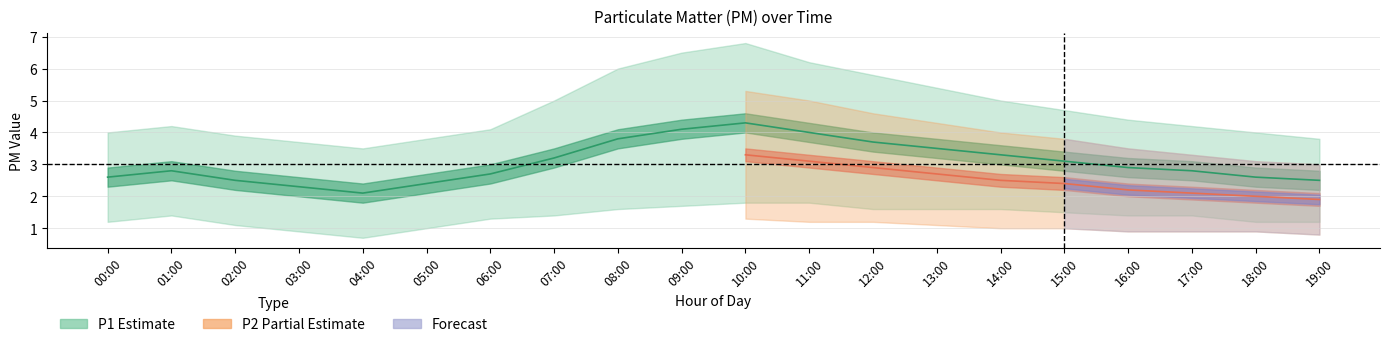

Is it true that P2_lower equals 1.3 at 10:00?

True